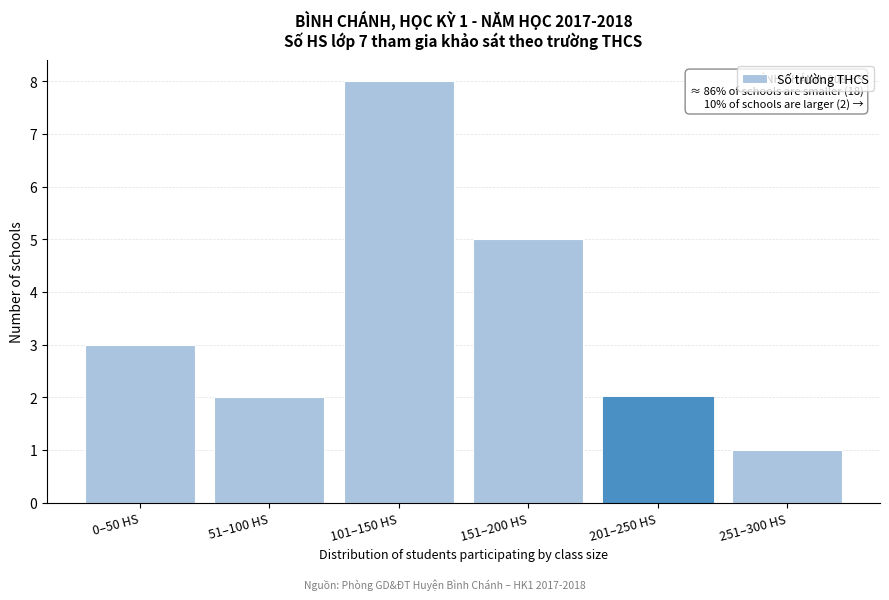

Reading left to right, what are all the values shown in this chart?

3	2	8	5	2	1